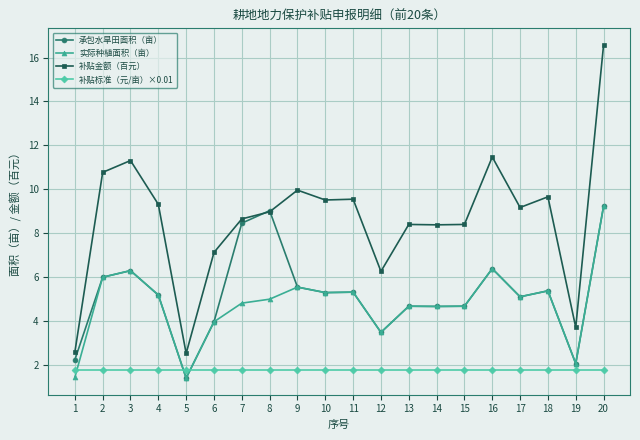

What is the value of the 补贴金额（百元） point at the 11th from the left?

9.6